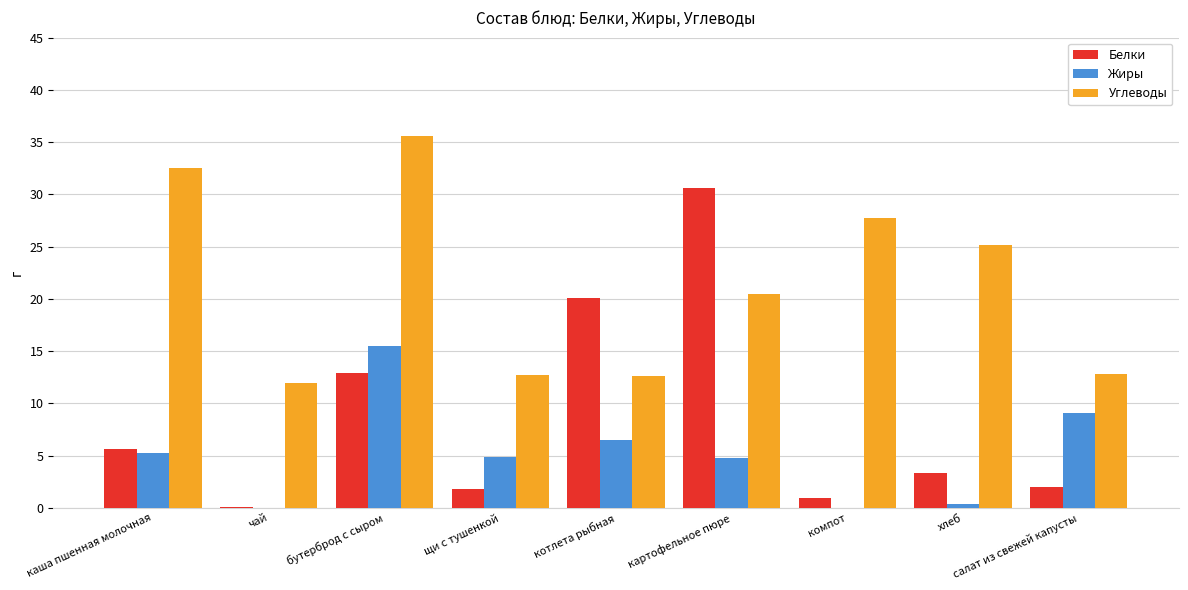

Are the bars grouped side by side (vs. stacked)?

Yes